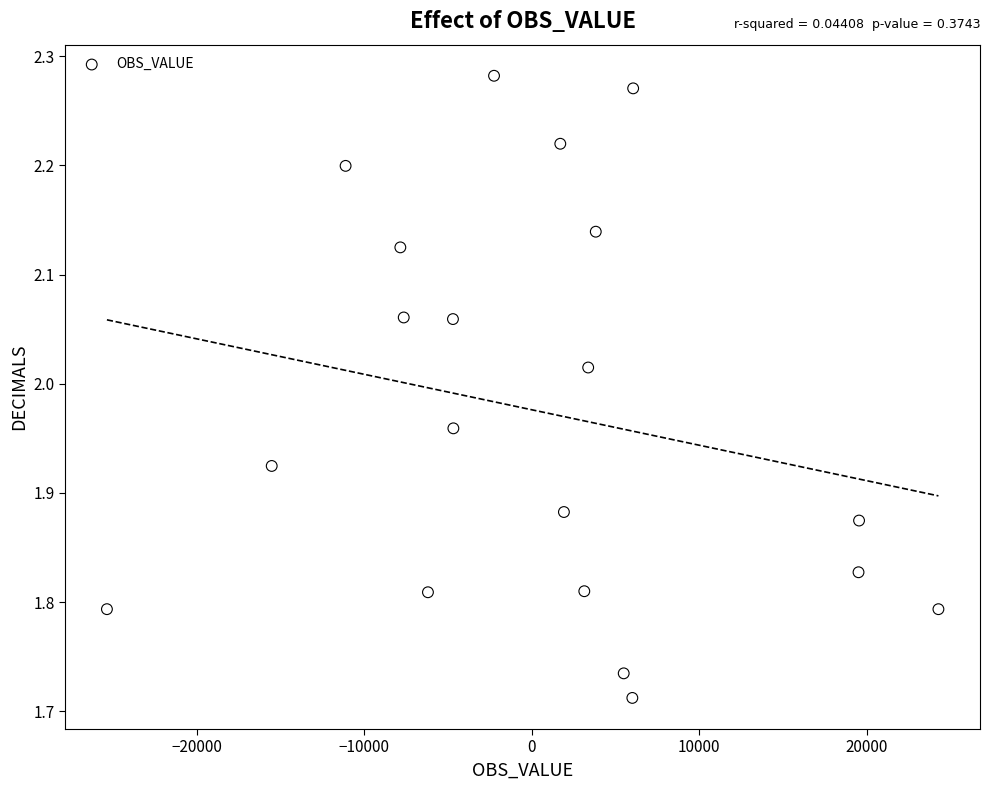

What is the range of Y values (max minus min)?

0.6